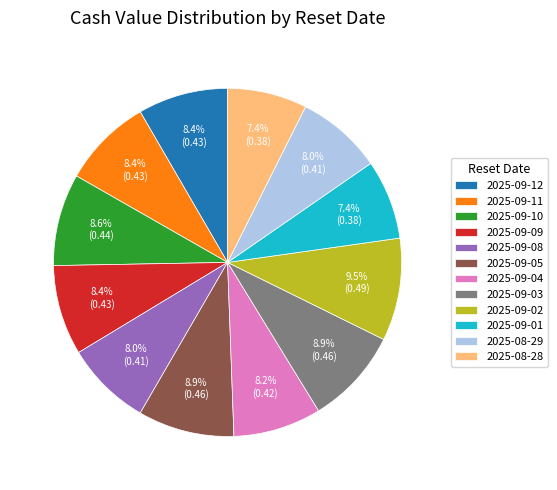

What percentage is the 2025-09-12 slice, to the nearest percent?

8%